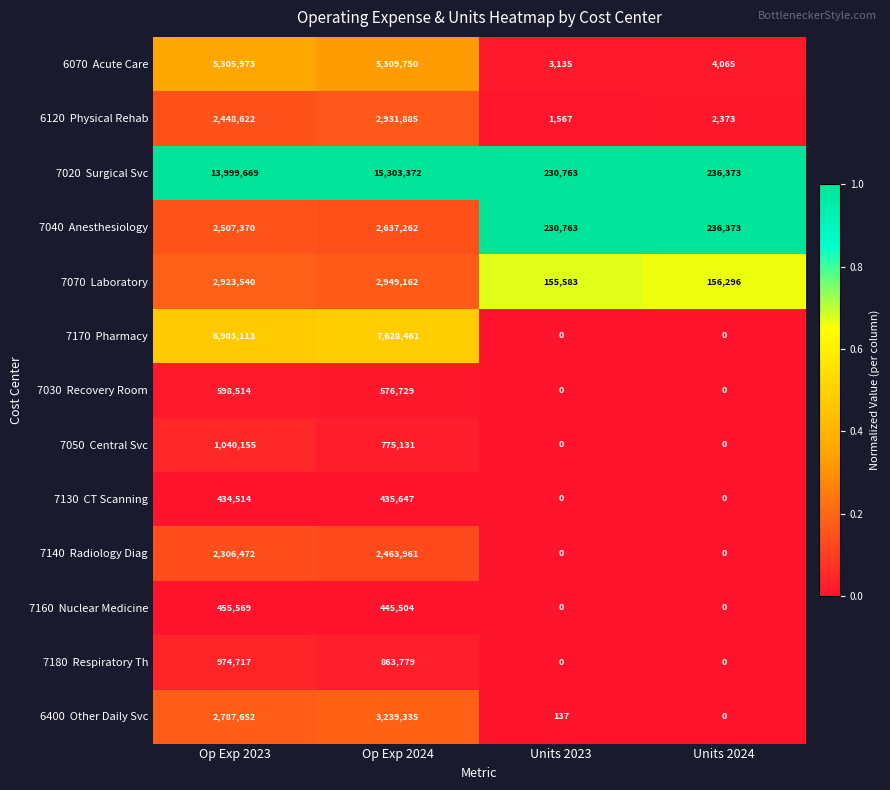

How many series are shown in this chart?

13